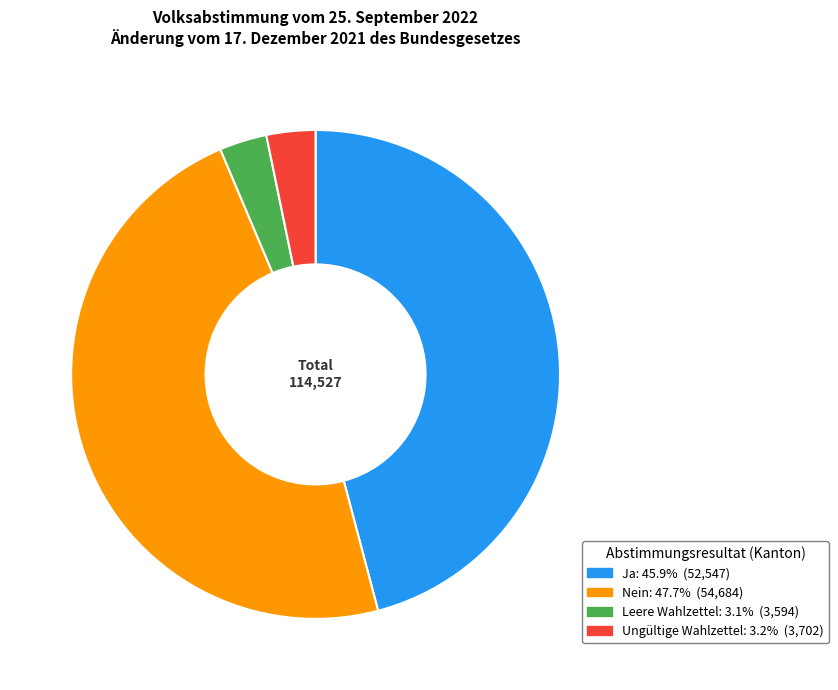

Is it true that Nein is 48% of the pie?

True